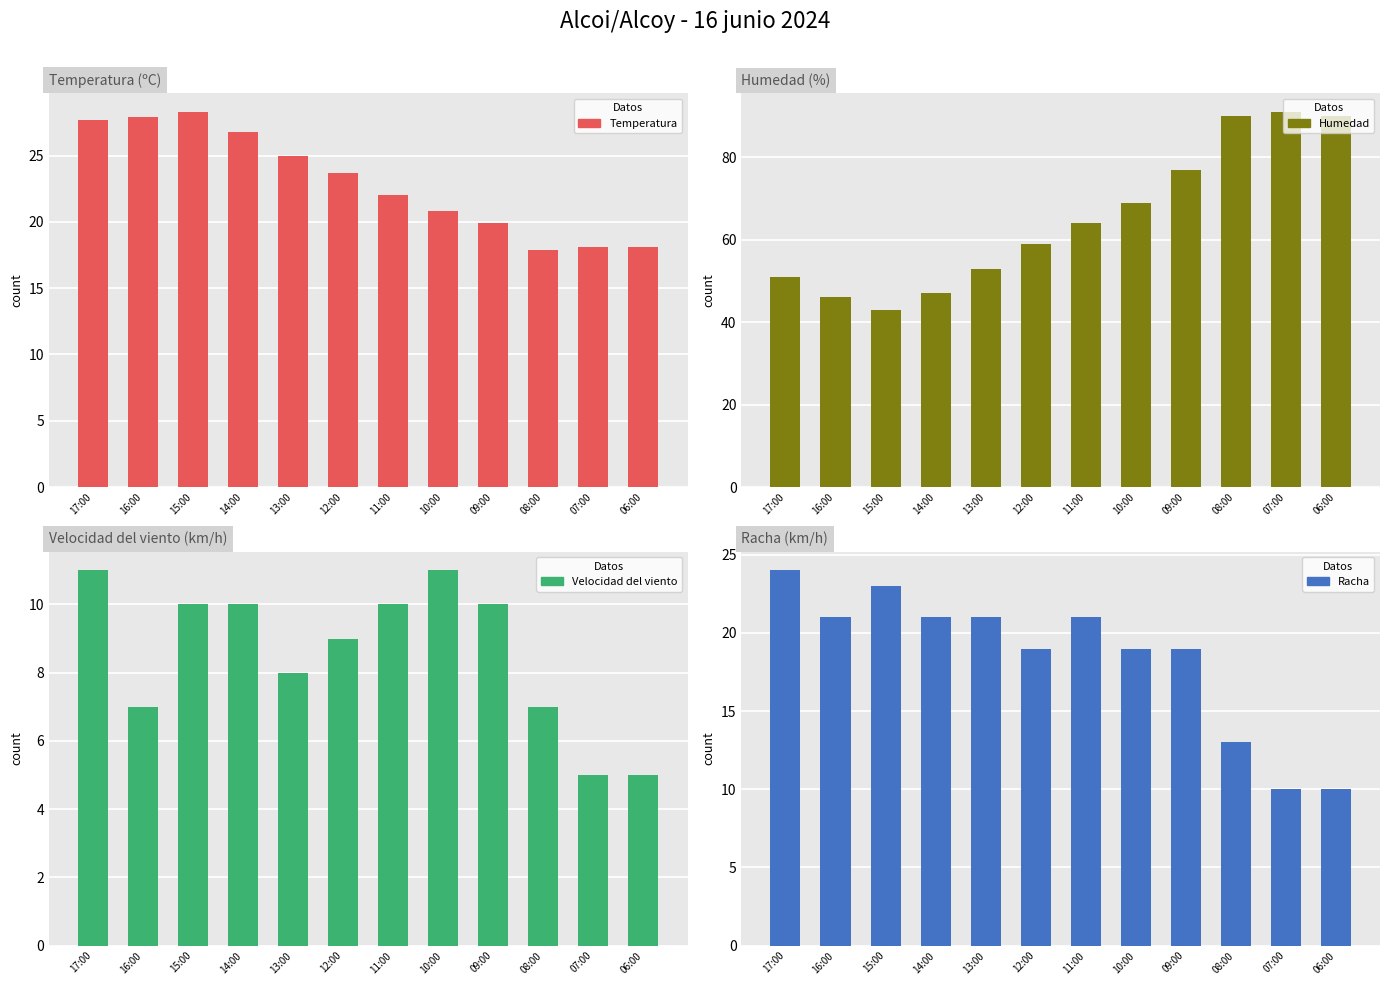

Rank the series by their maximum value, from lowest to highest.

Velocidad del viento, Racha, Temperatura, Humedad